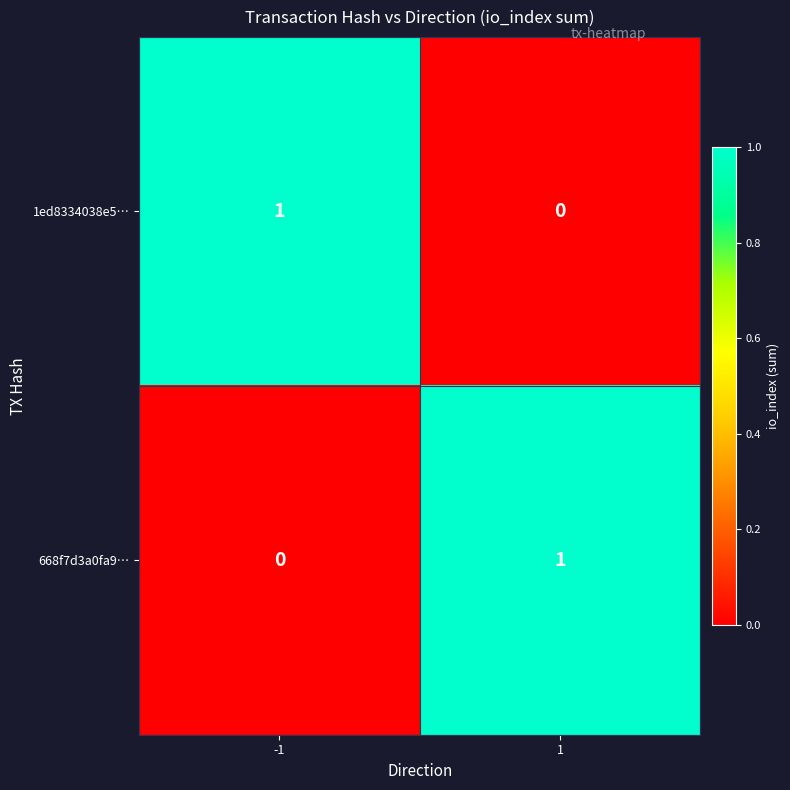

True or false: 1ed8334038e5… has a value of -1 at 1.

False